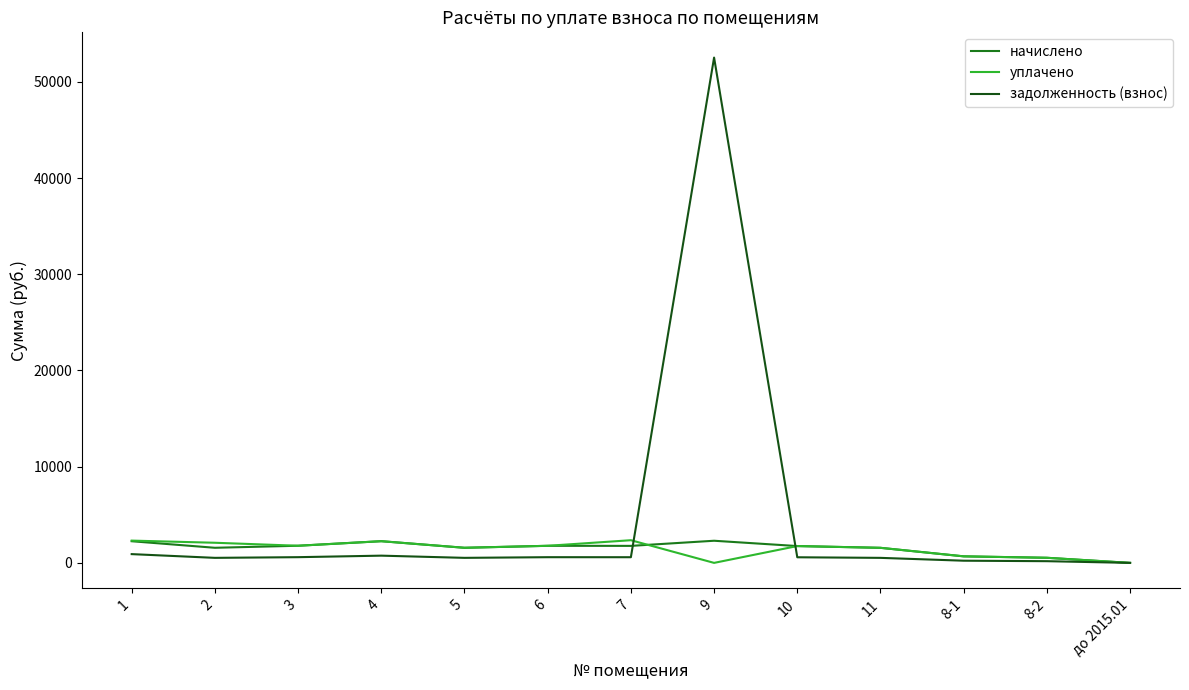

Which category has the highest value across all series?

9